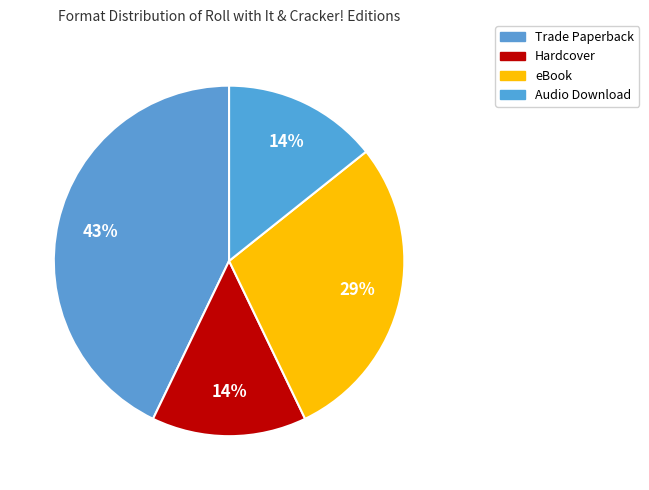

How many slices are in this pie chart?

4